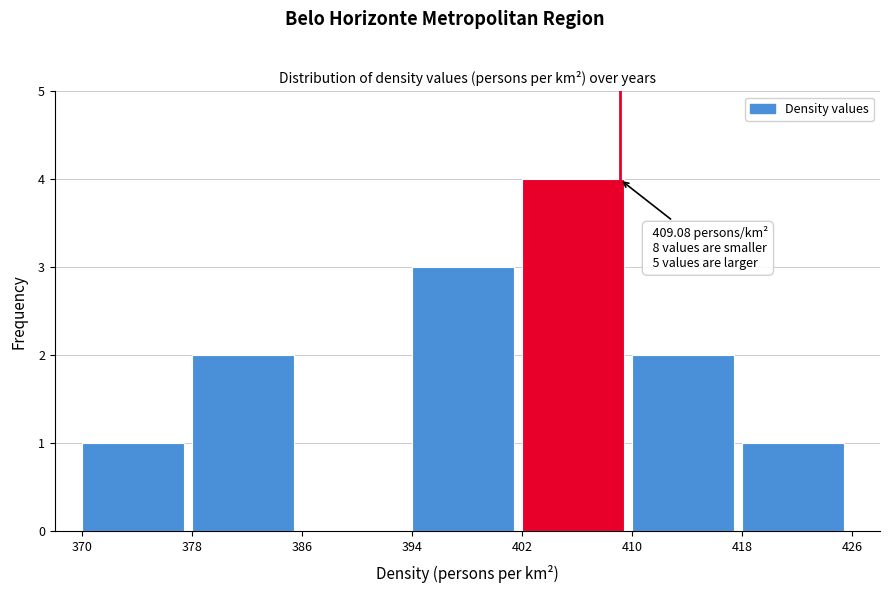

Which range on the x-axis has the tallest bar?

402 to 410